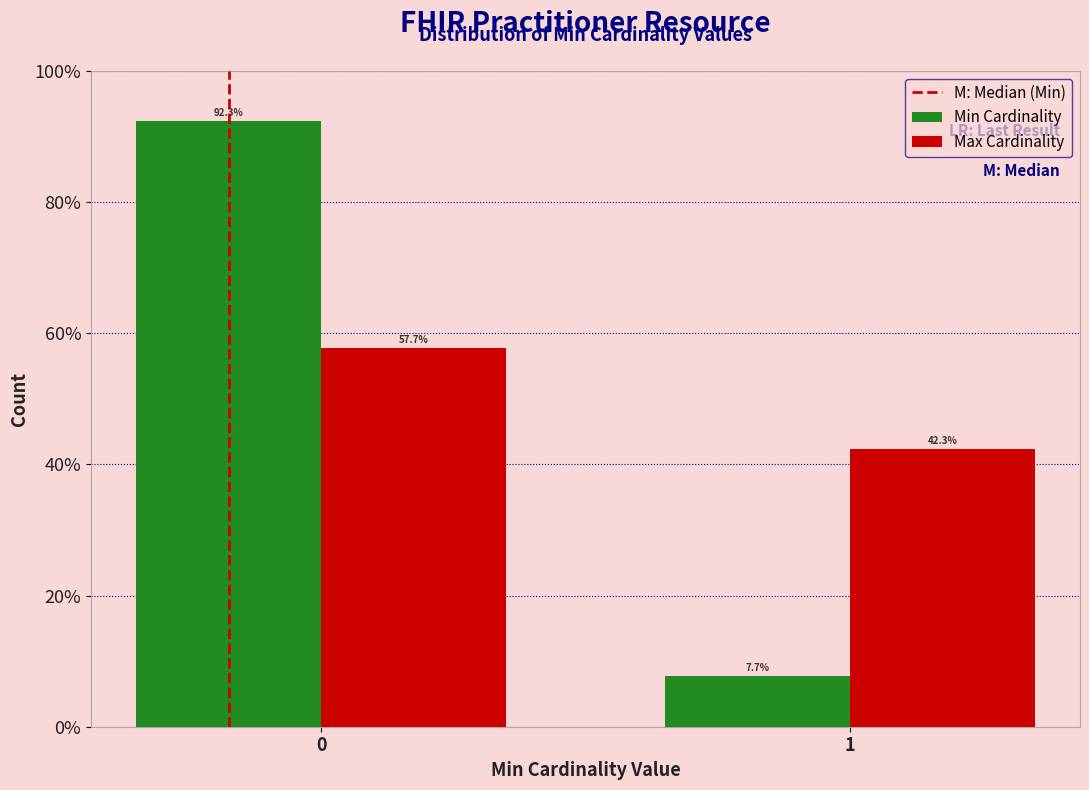

Reading left to right, list all the values displayed in this chart.

Min Cardinality: 0=92.3	1=7.7
Max Cardinality: 0=57.7	1=42.3